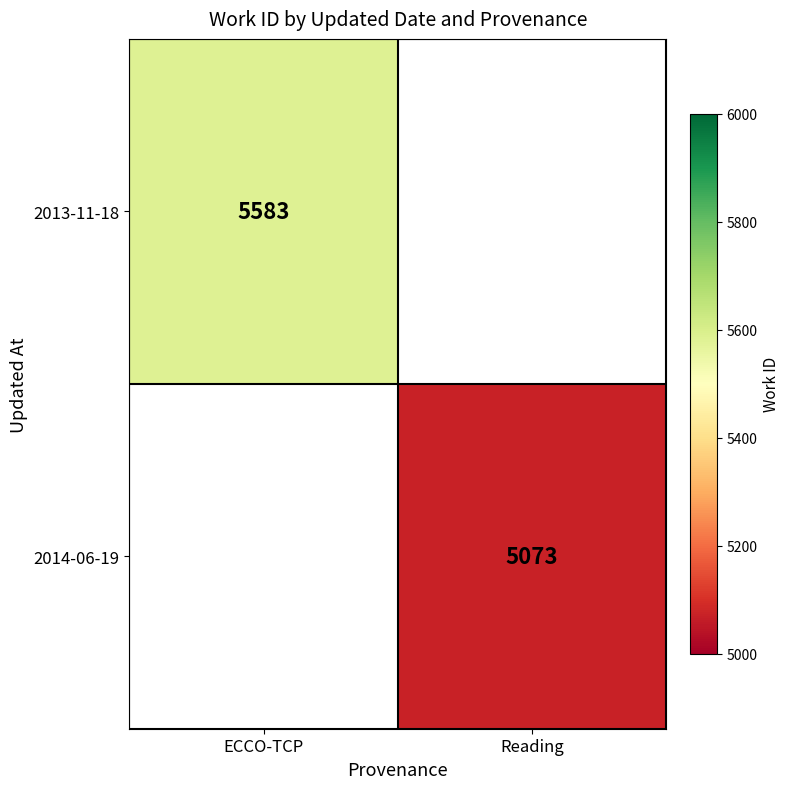

True or false: 2013-11-18 has a value of 5583 at ECCO-TCP.

True